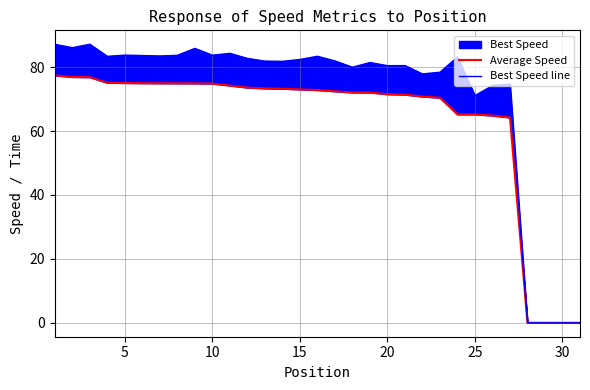

Is it true that Average Speed equals 74.8 at 10?

True